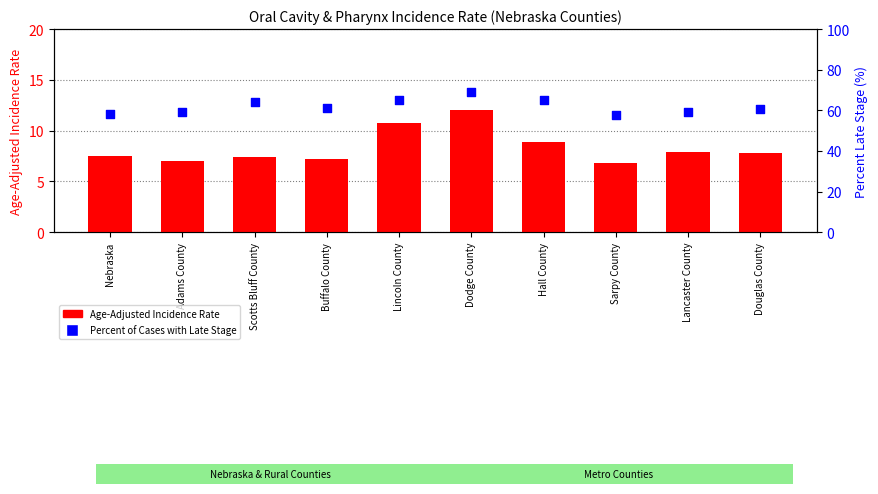

Is the value of Percent of Cases with Late Stage at Hall County greater than the value of Age-Adjusted Incidence Rate at Lancaster County?

Yes